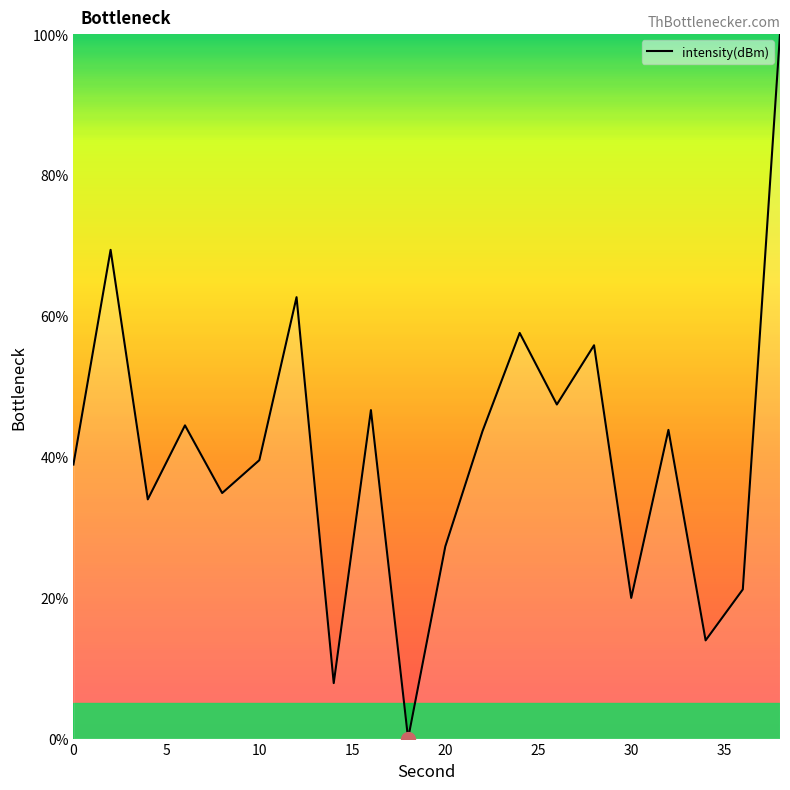

How many values exceed 43?

10